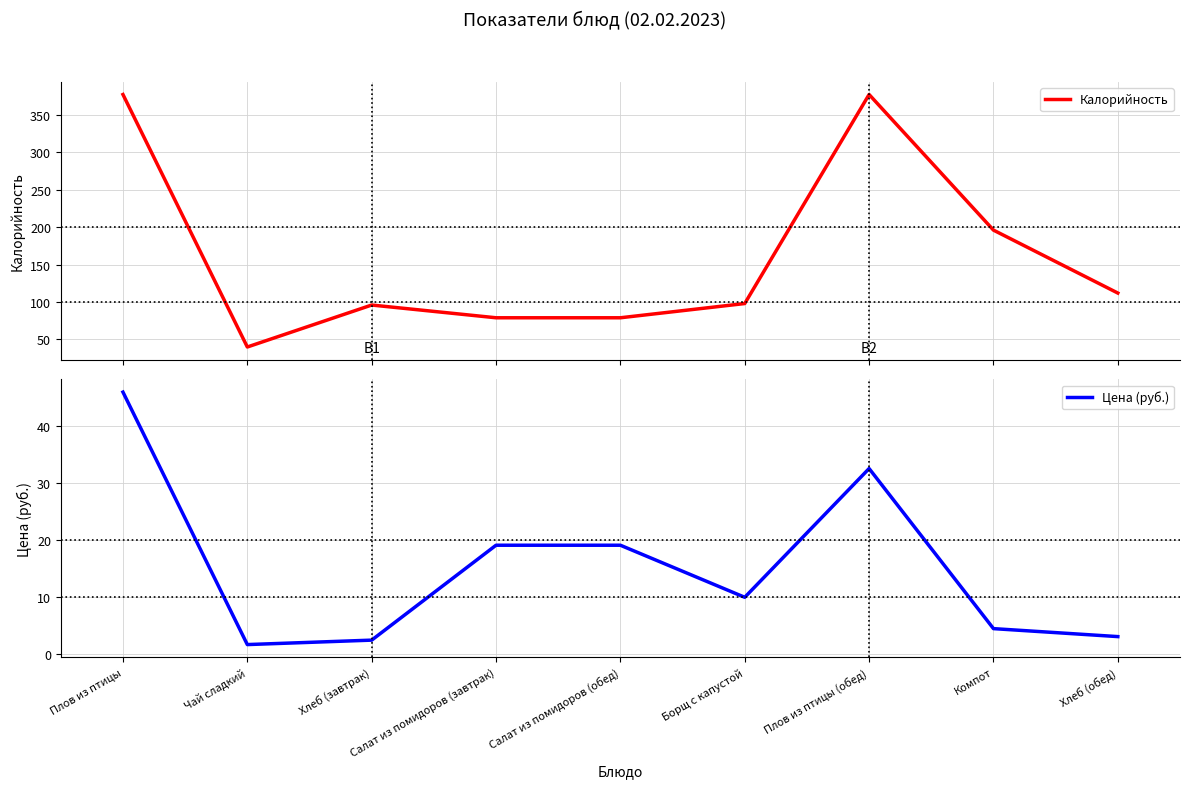

Which series has the widest spread of values?

Калорийность